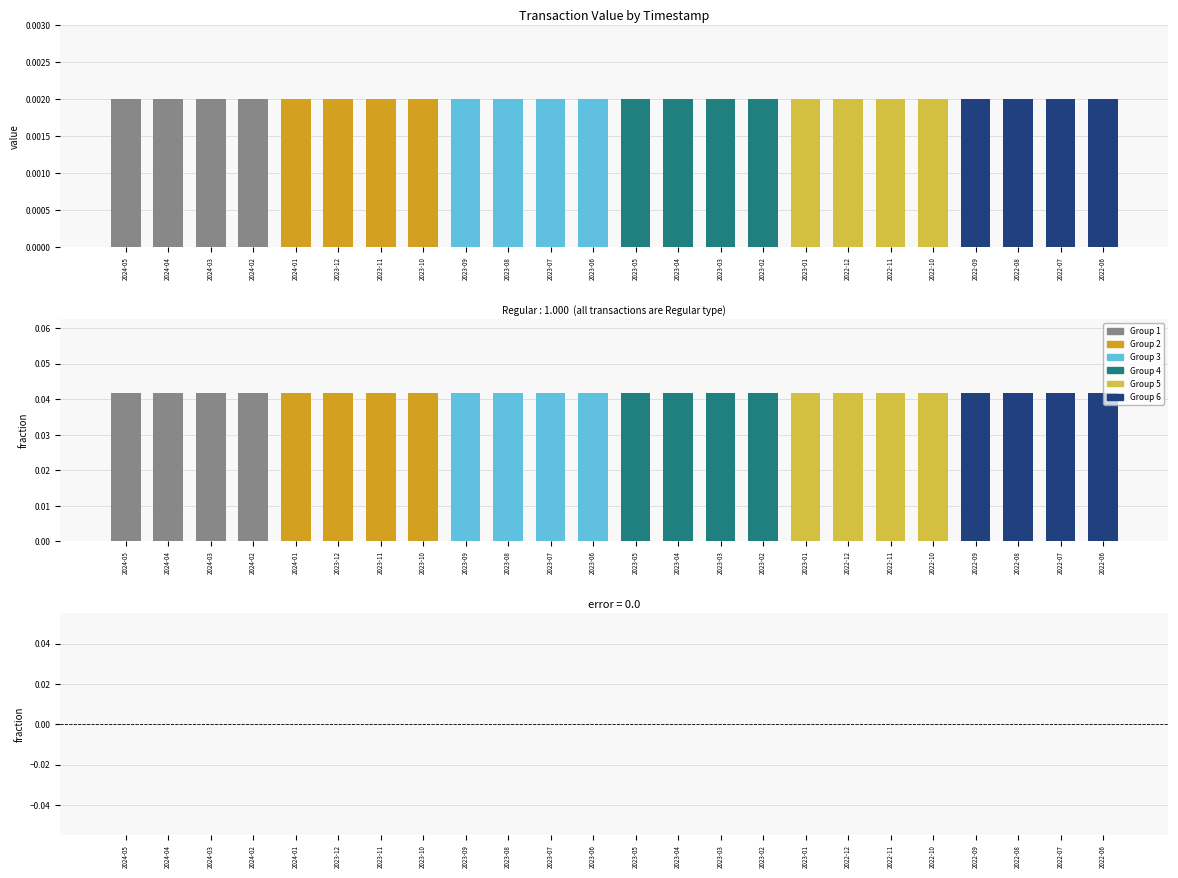

Are the bars horizontal?

No